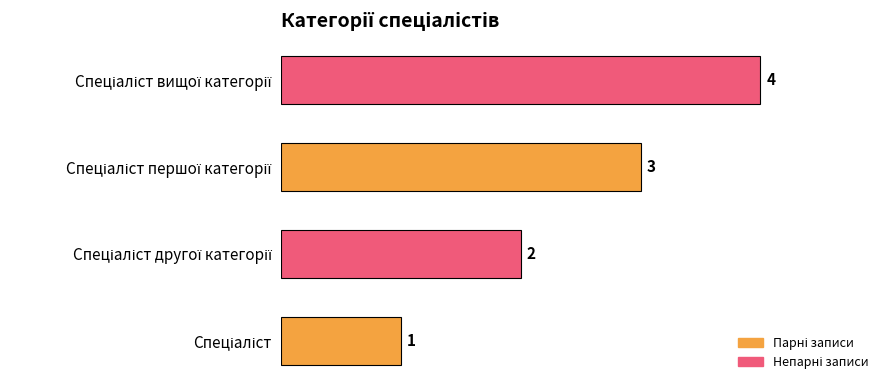

Does the chart contain any negative values?

No